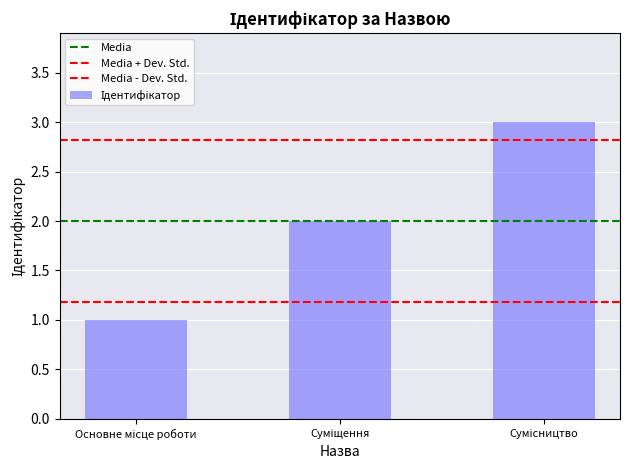

How many bars are there in total?

3